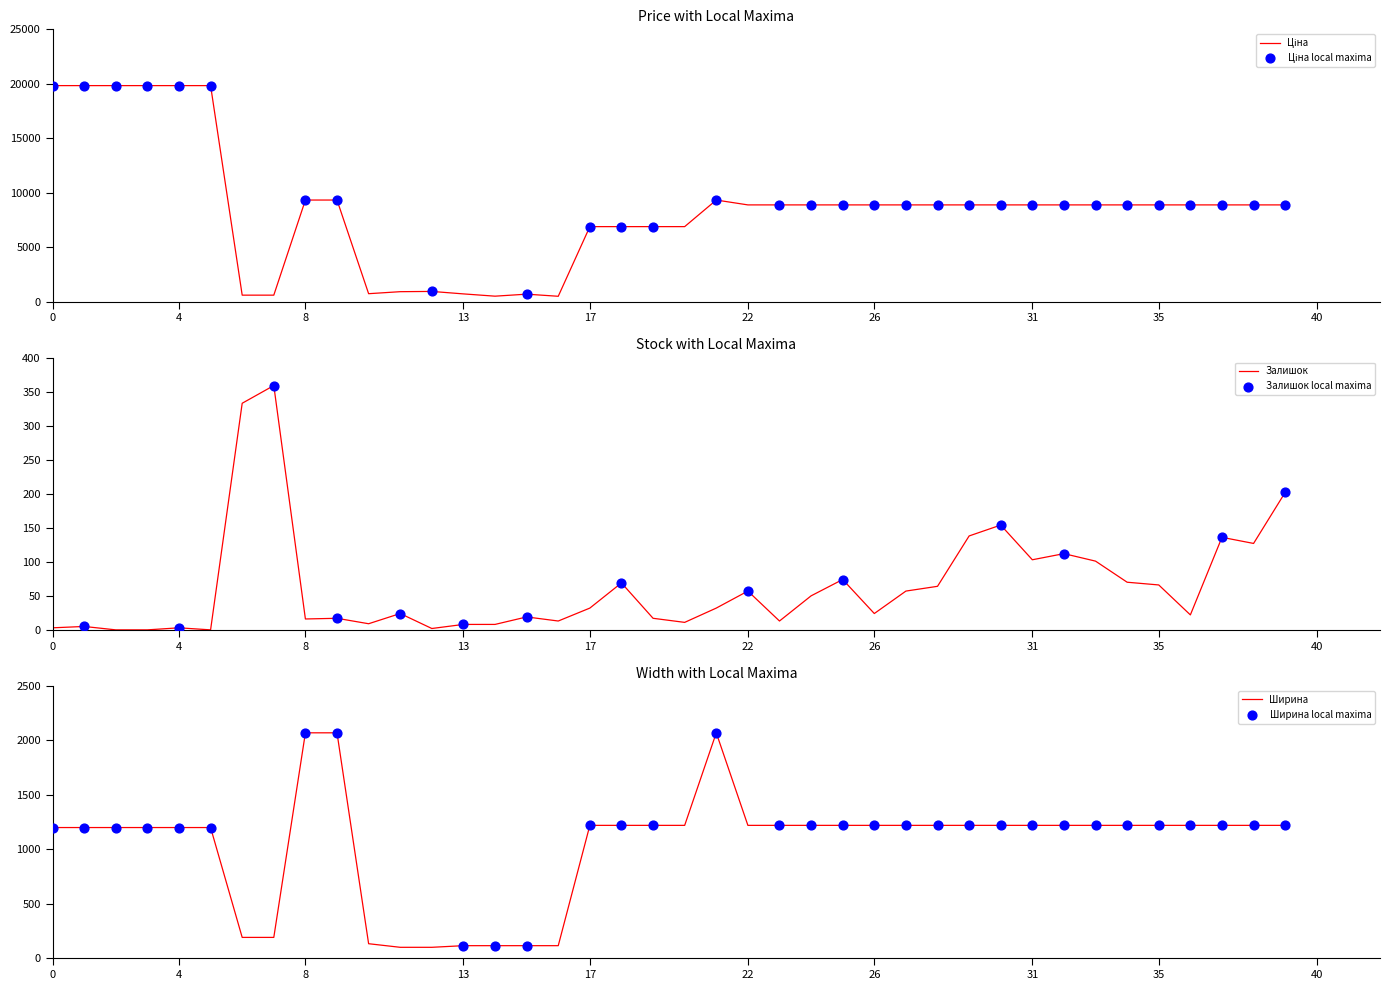

Which series has the largest total across all categories?

Ціна